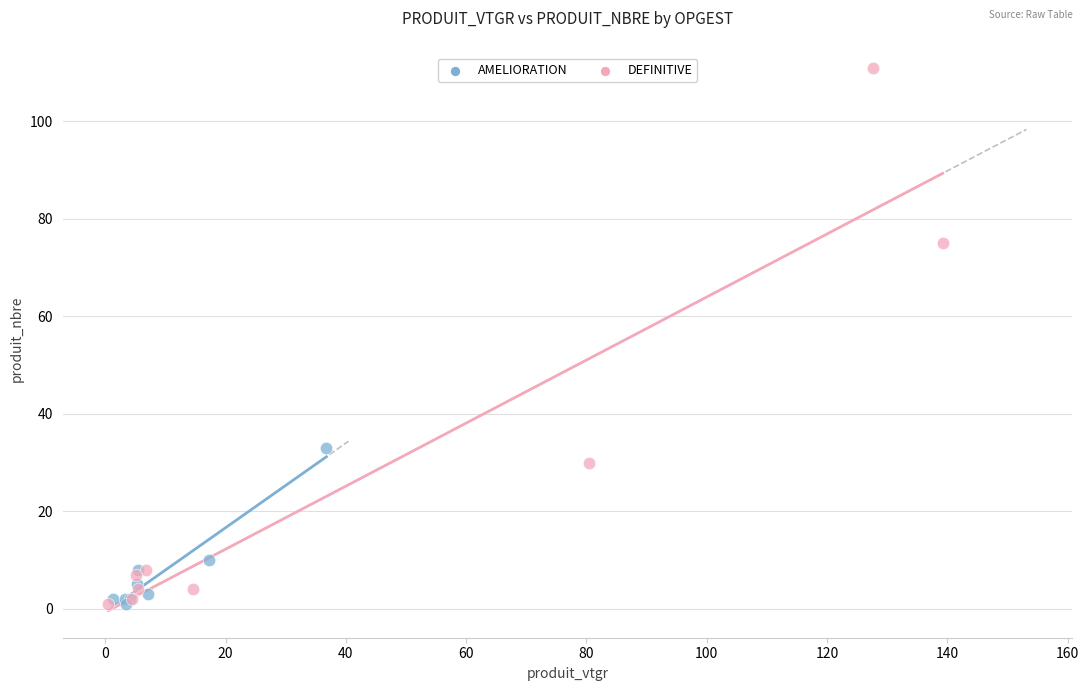

Which series has the largest Y range (max minus min)?

DEFINITIVE